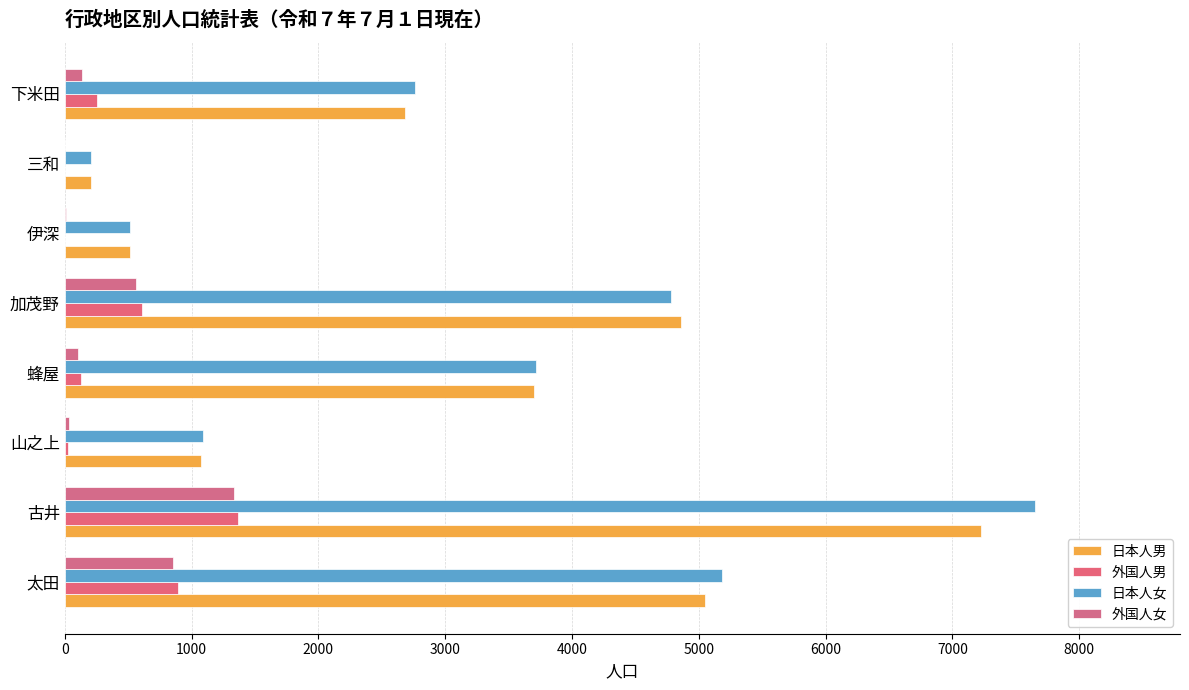

What are all the series names shown in the legend?

日本人男, 外国人男, 日本人女, 外国人女